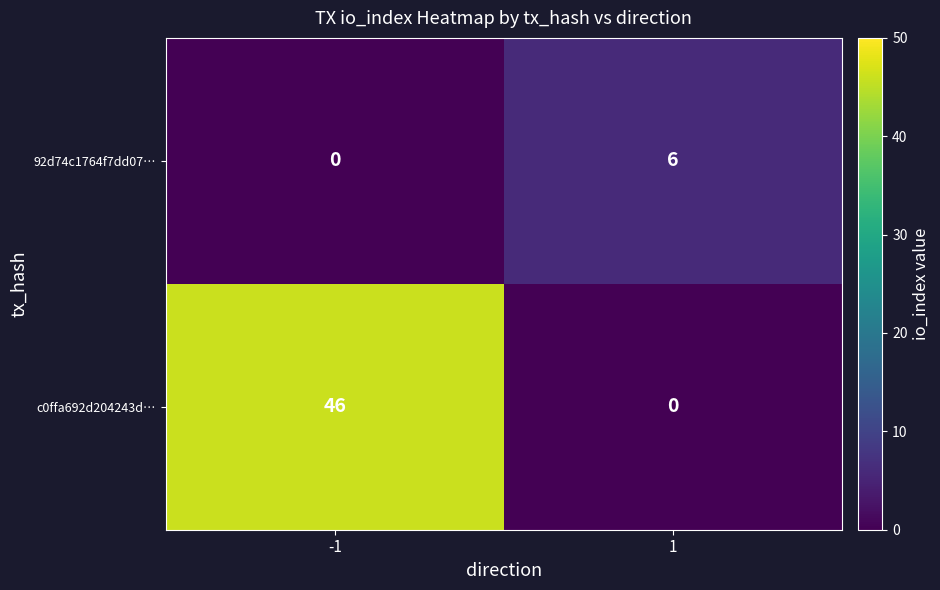

Is it true that 92d74c1764f7dd07… equals 11 at 1?

False